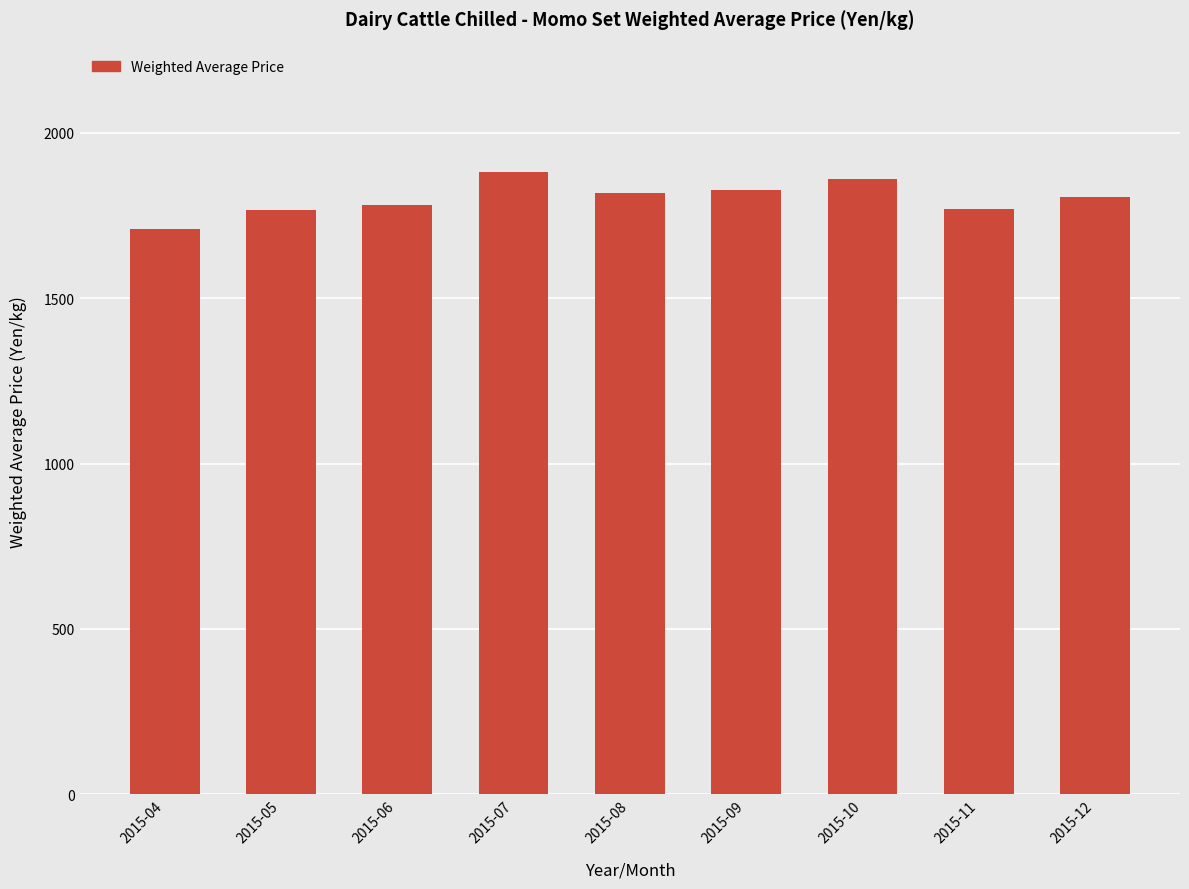

What is the approximate value at 2015-10?

1859.2